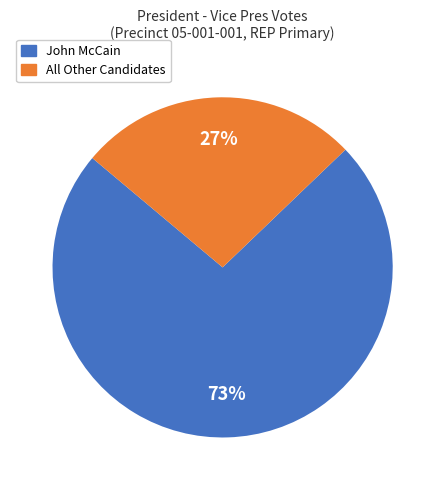

Is there any slice that represents more than half of the pie?

Yes